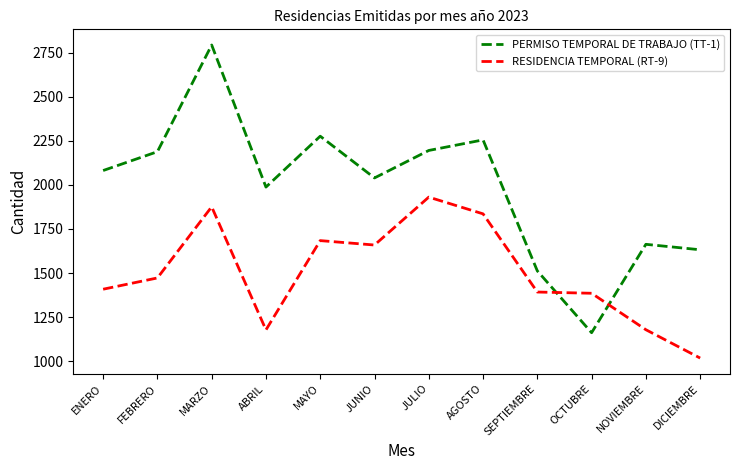

What are all the series names shown in the legend?

PERMISO TEMPORAL DE TRABAJO (TT-1), RESIDENCIA TEMPORAL (RT-9)